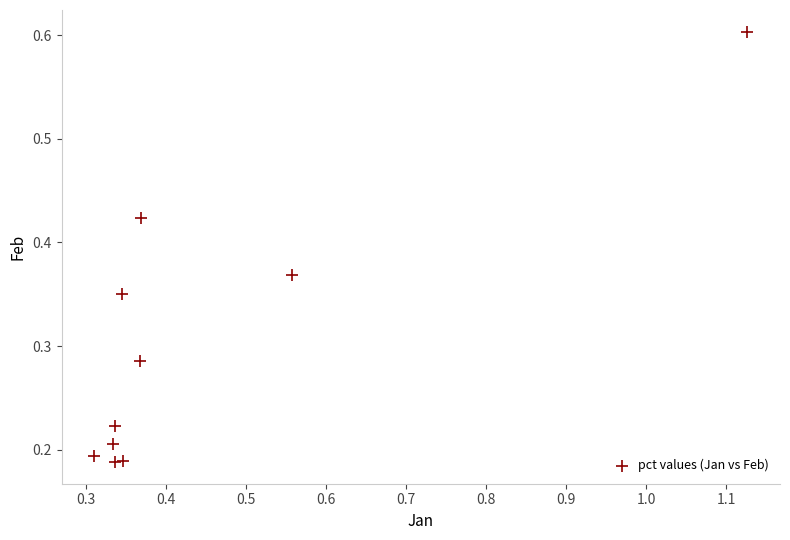

What is the range of X values (max minus min)?

0.8